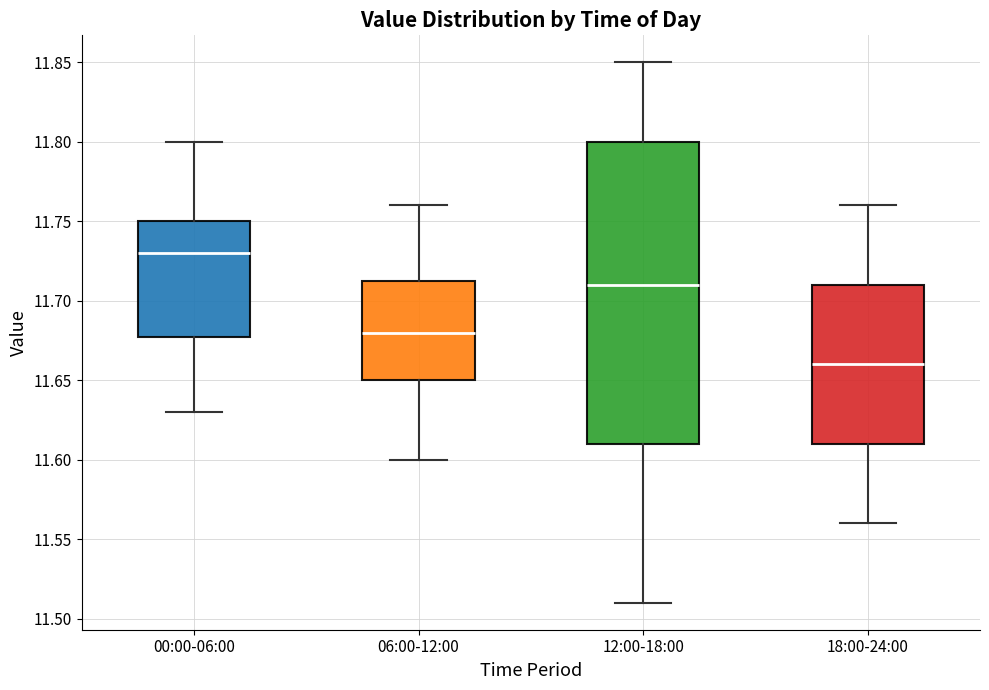

Where does the upper whisker of the box for 12:00-18:00 end on the y-axis? The values are not printed on the chart, so give them approximately, as read against the axis.

11.850